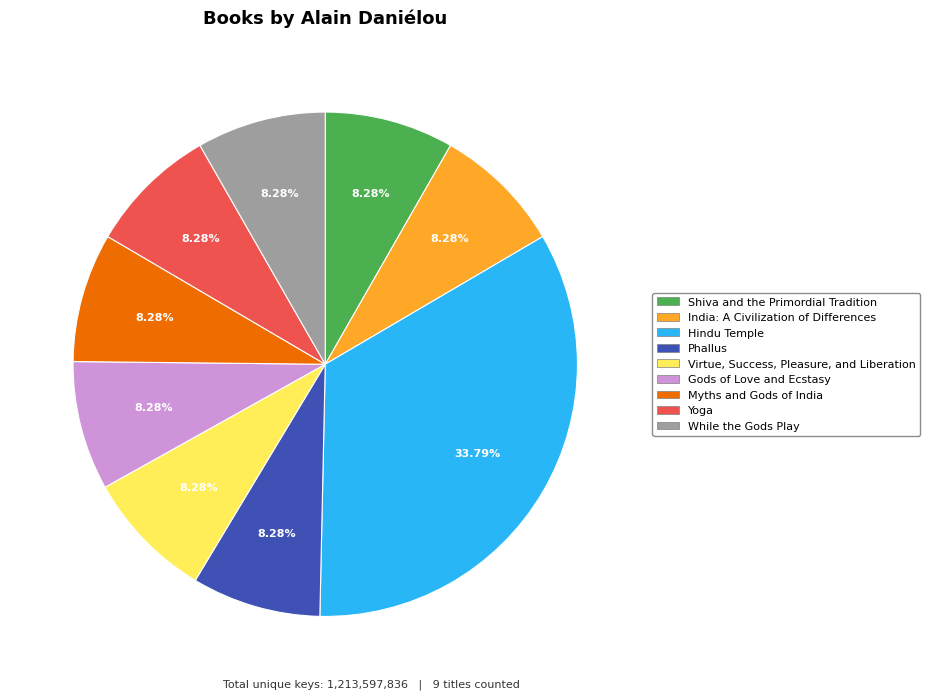

Combined, what portion of the pie is Hindu Temple and Shiva and the Primordial Tradition?

42.1%